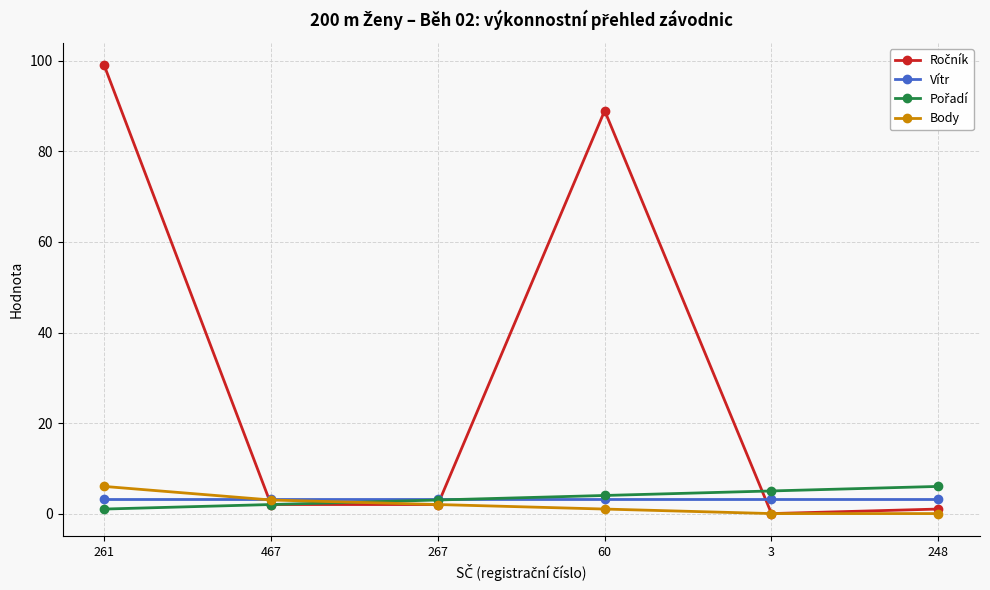

The value of Body at 467 is 3.0. True or false?

True